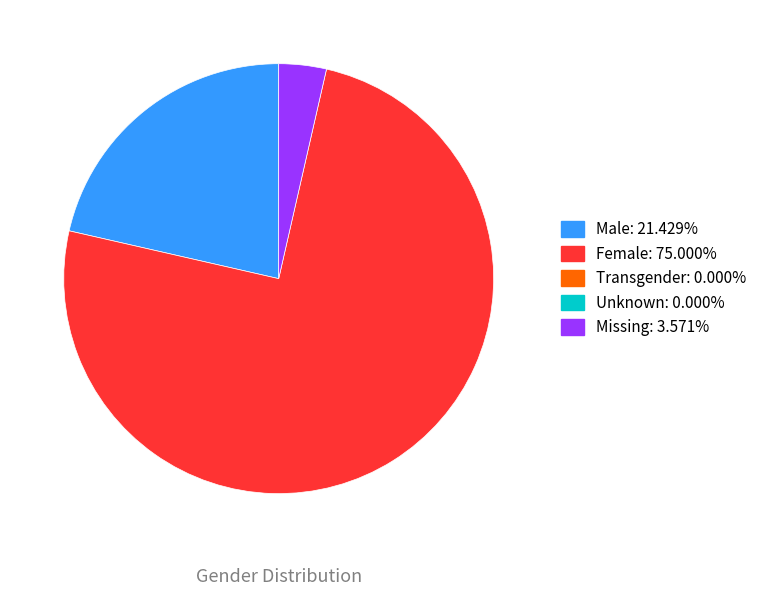

Is there a majority slice in this chart?

Yes